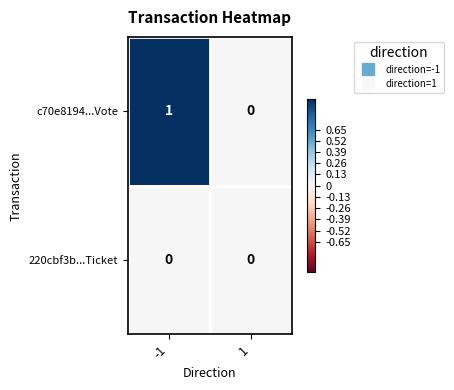

Reading left to right, what are all the values shown in this chart?

c70e8194...Vote: 1	0
220cbf3b...Ticket: 0	0